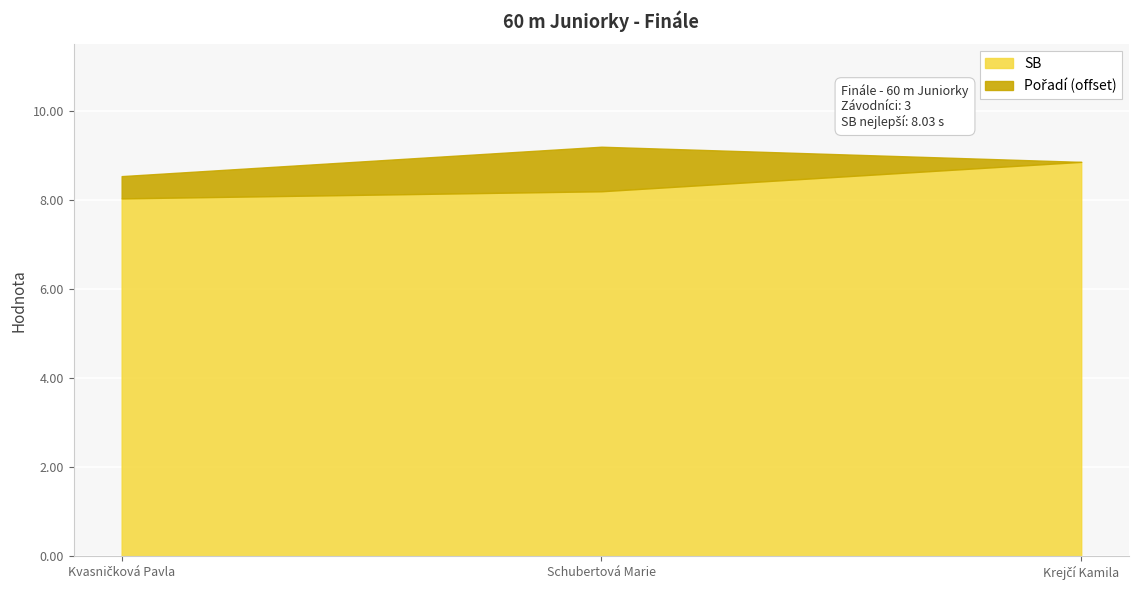

What is the lowest value of the SB series?

8.0